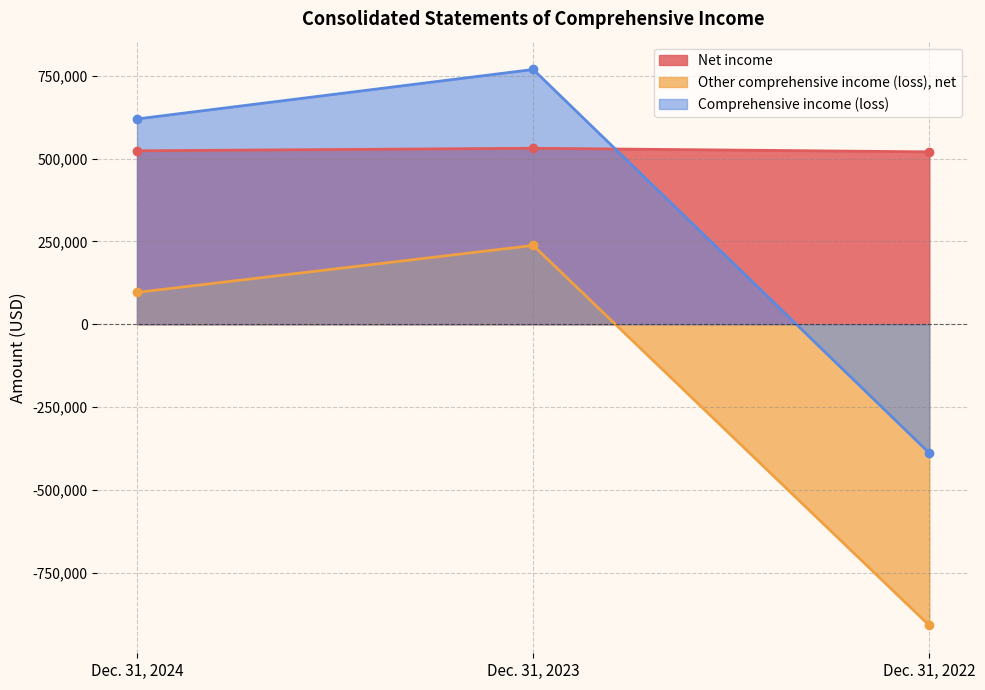

How many Other comprehensive income (loss), net values are between -909326 and 237855?

3